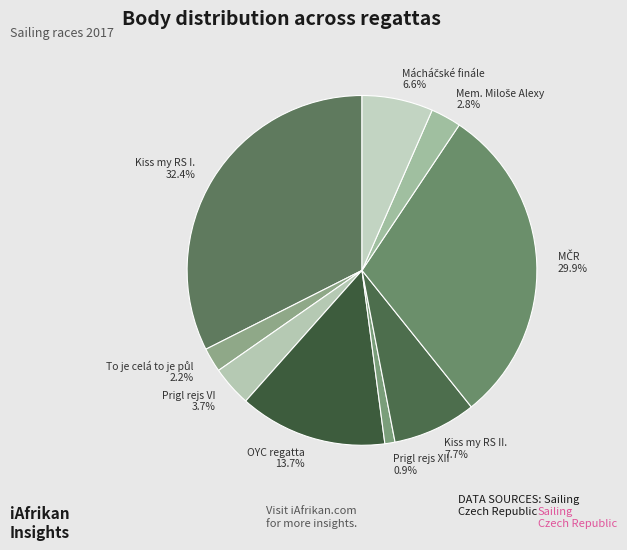

How many segments does this pie chart have?

9